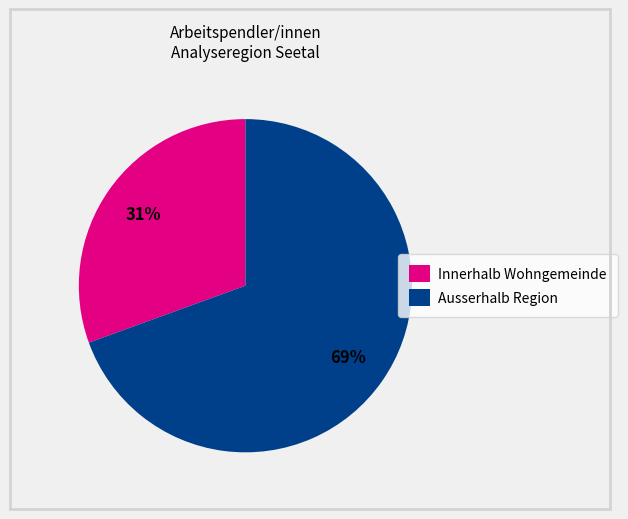

Is the sum of Innerhalb Wohngemeinde and Ausserhalb Region greater than half?

Yes